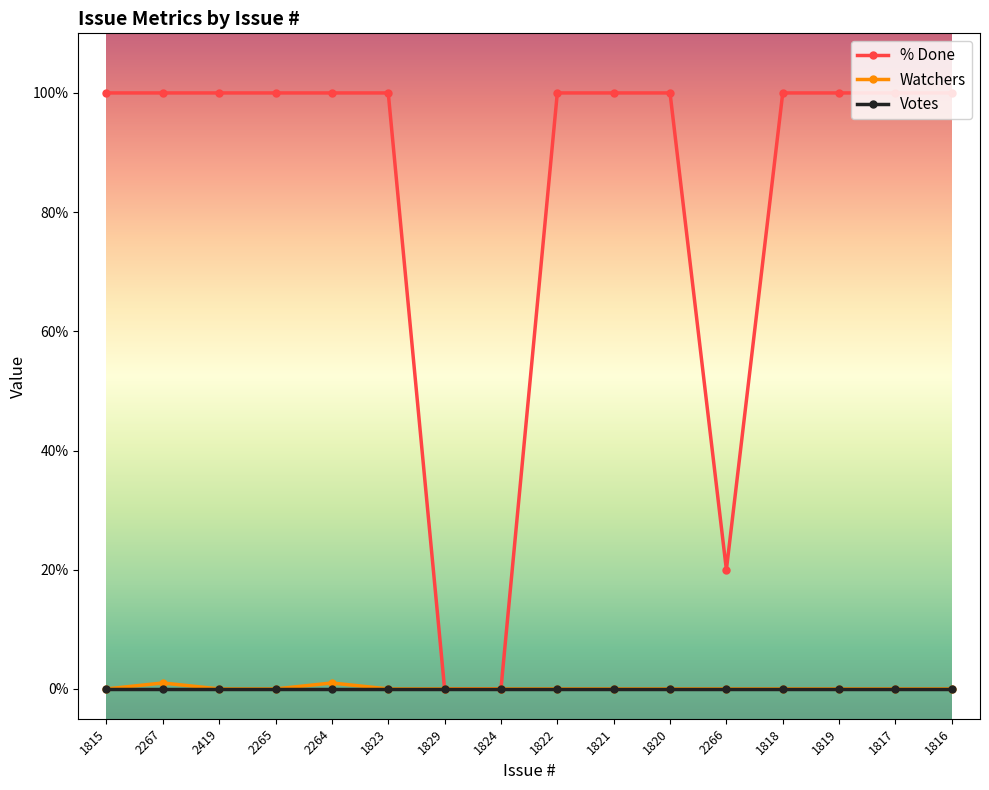

Which series has the widest spread of values?

% Done